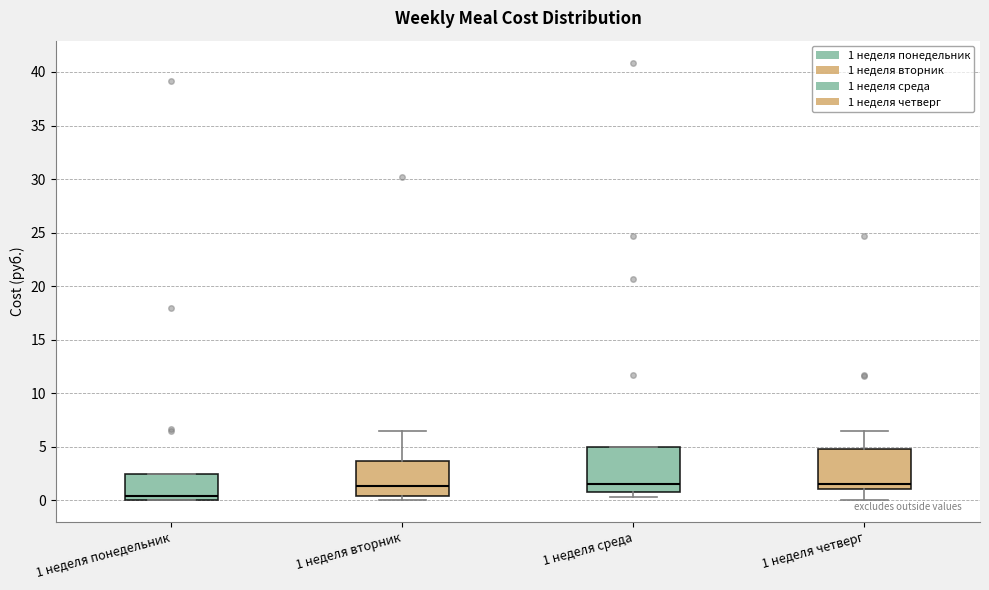

Reading left to right, read every box against the y-axis: the position of its median line, the range the box covers, and the ends of its whiskers. The values are not printed on the chart, so give them approximately, as read against the axis.

1 неделя понедельник: median 0.5, box 0.0 to 2.5, whiskers 0.0 to 2.5
1 неделя вторник: median 1.5, box 0.5 to 3.5, whiskers 0.0 to 6.5
1 неделя среда: median 1.5, box 1.0 to 5.0, whiskers 0.5 to 5.0
1 неделя четверг: median 1.5, box 1.0 to 5.0, whiskers 0.0 to 6.5